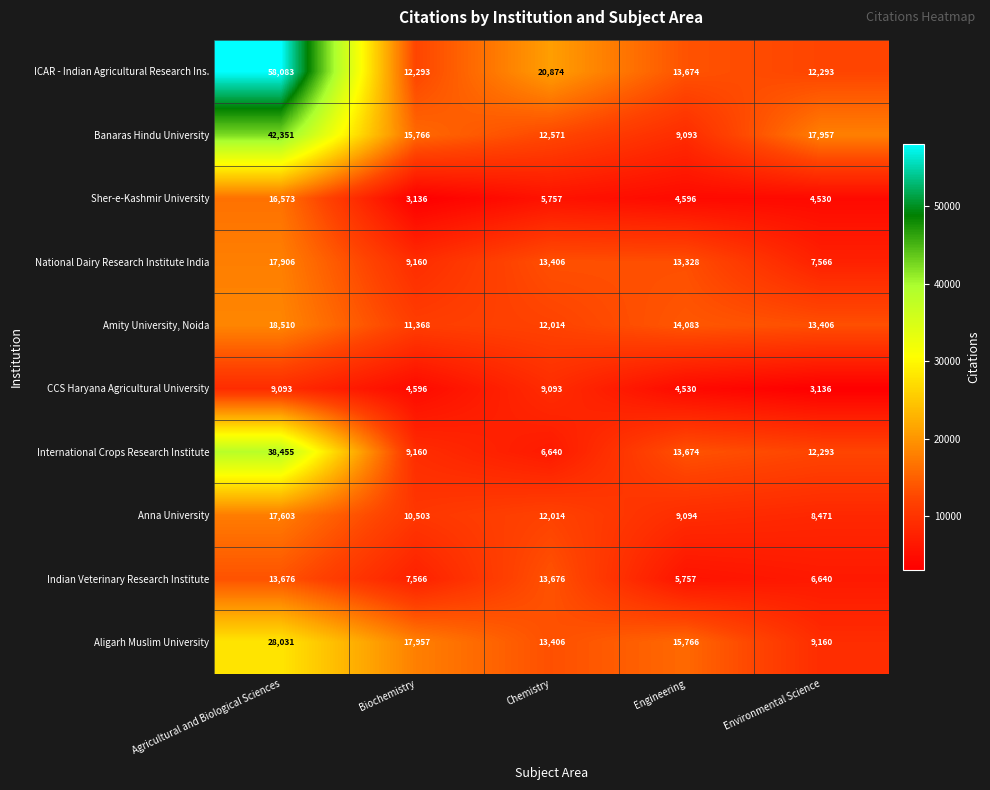

Is it true that ICAR - Indian Agricultural Research Ins. equals 5456 at Chemistry?

False